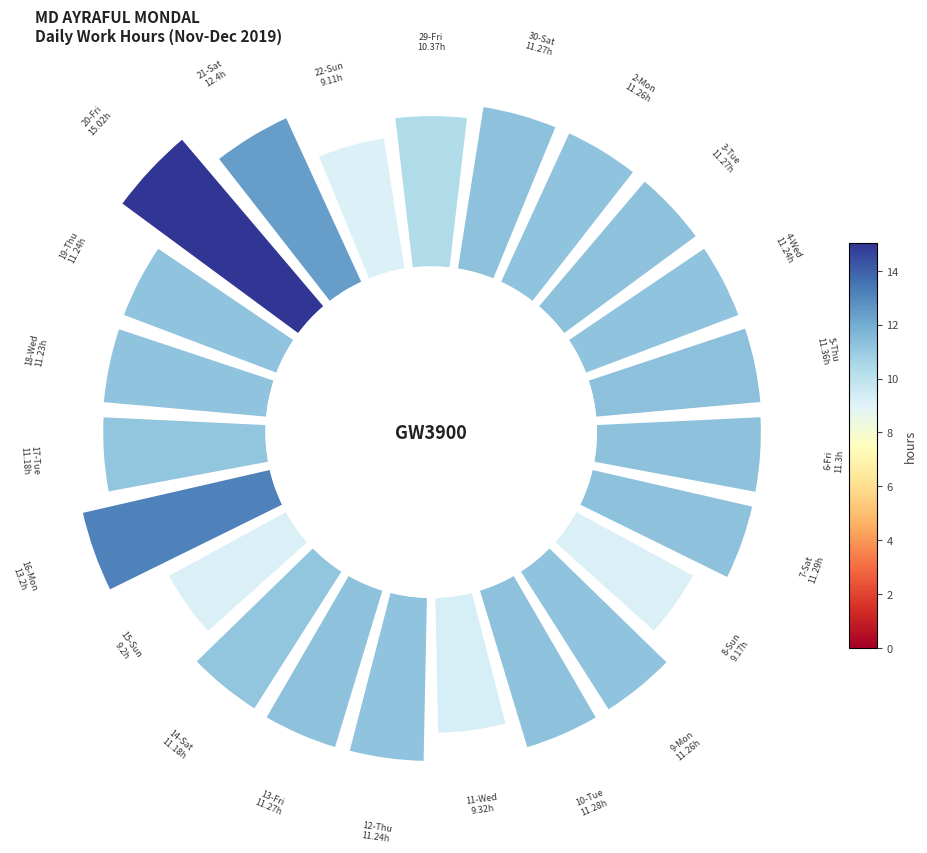

Is there a majority slice in this chart?

No